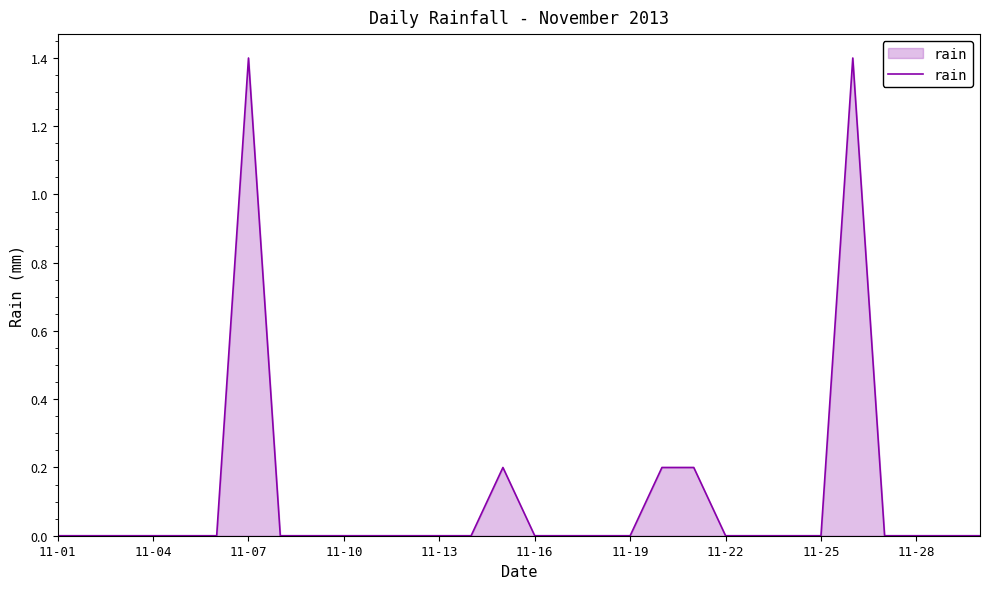

What is the maximum value shown in the chart?

1.4